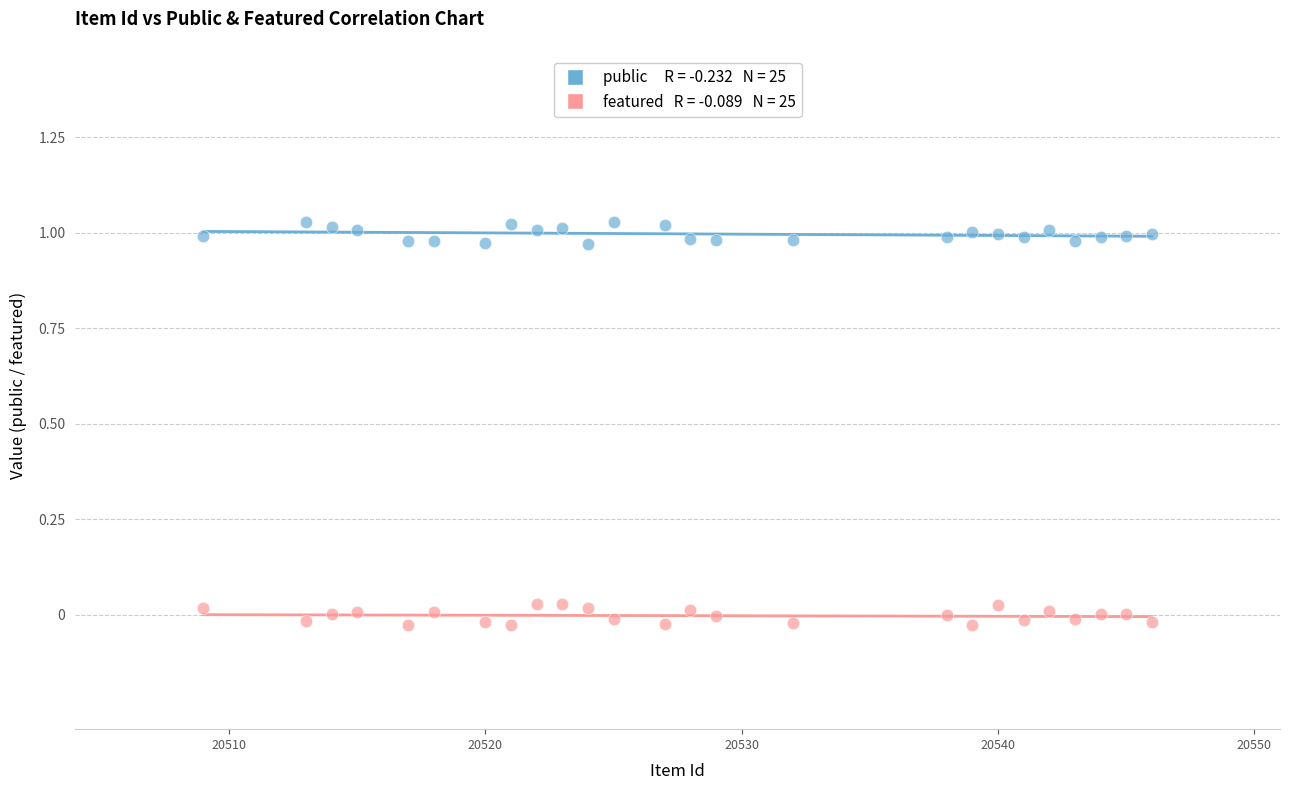

Across all data points, what is the range of X values (max minus min)?

37.0